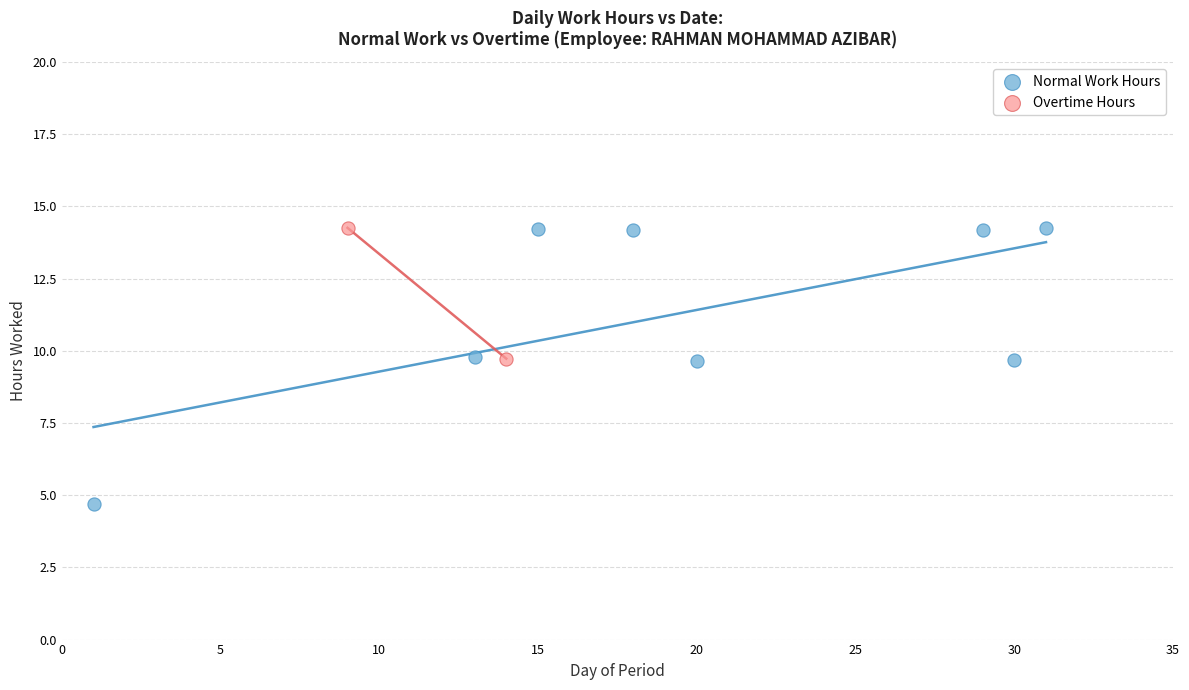

Which series has the widest spread of Y values?

Normal Work Hours